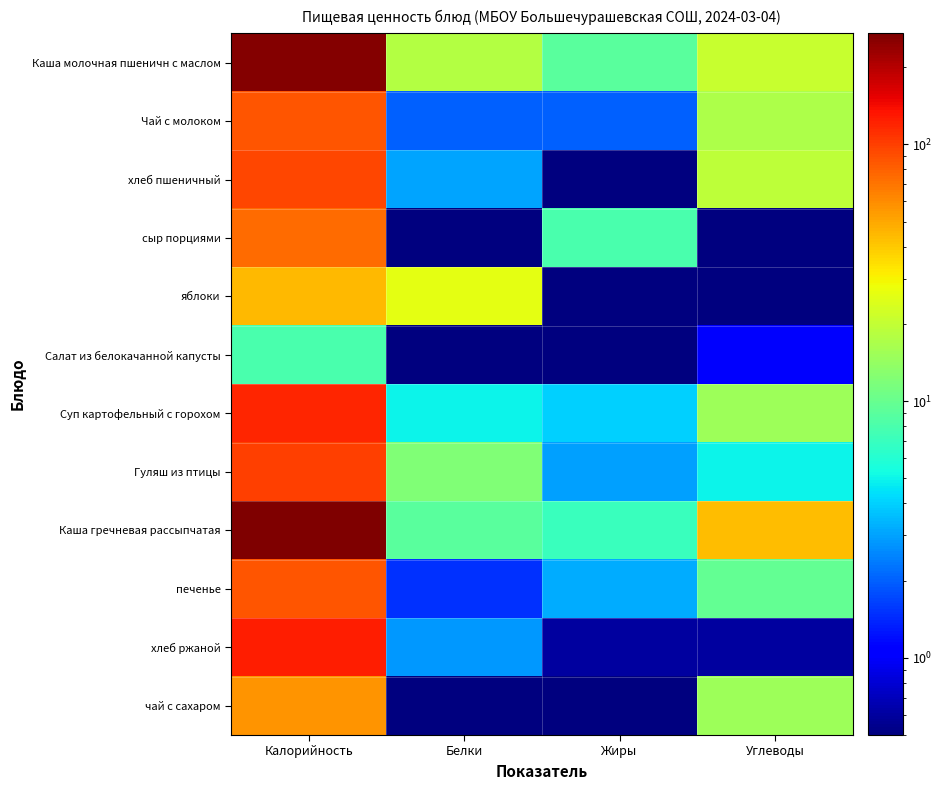

What is the difference between the highest and lowest values at Жиры?

8.9